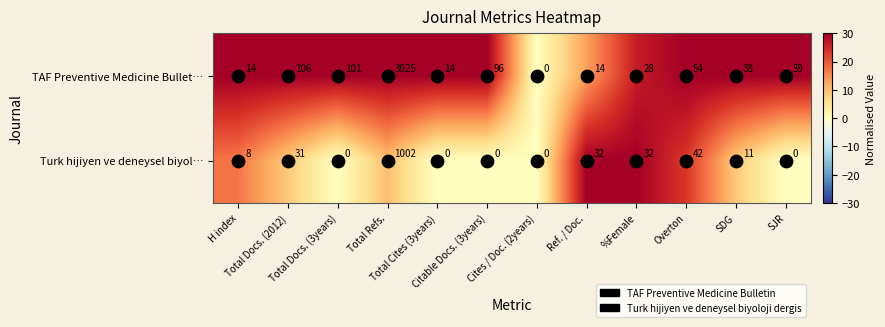

Which series has the largest total across all categories?

TAF Preventive Medicine Bullet…